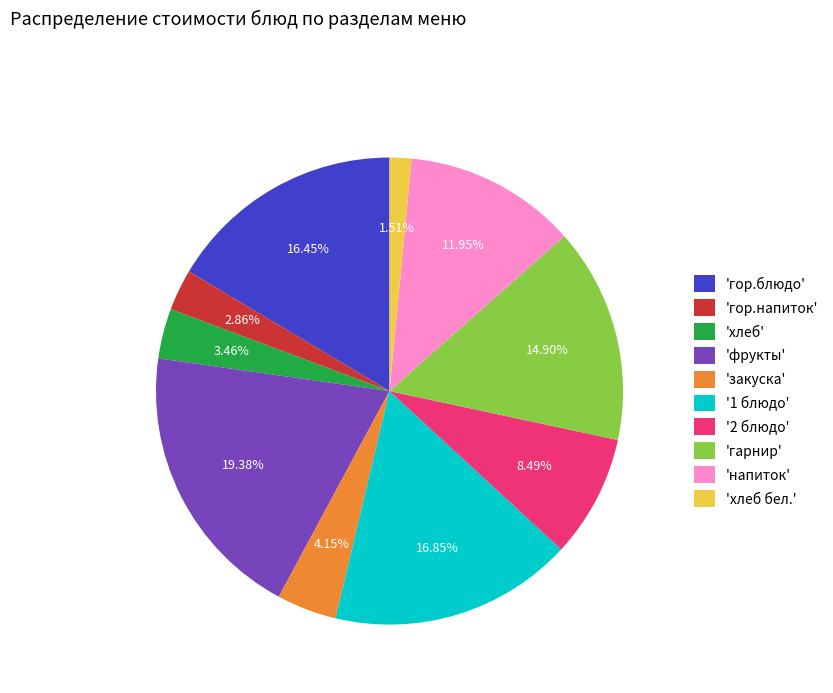

Between 'гарнир' and 'напиток', which is larger?

'гарнир'